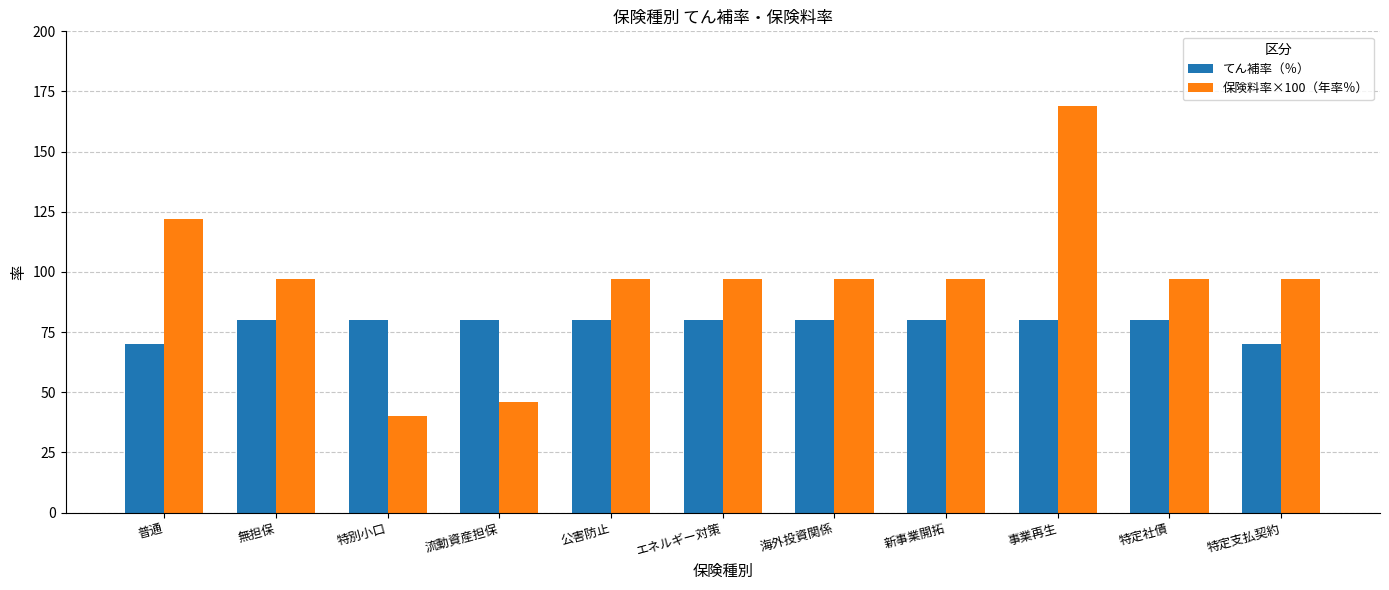

List the series in order of their overall mean, lowest first.

てん補率（％）, 保険料率×100（年率％）